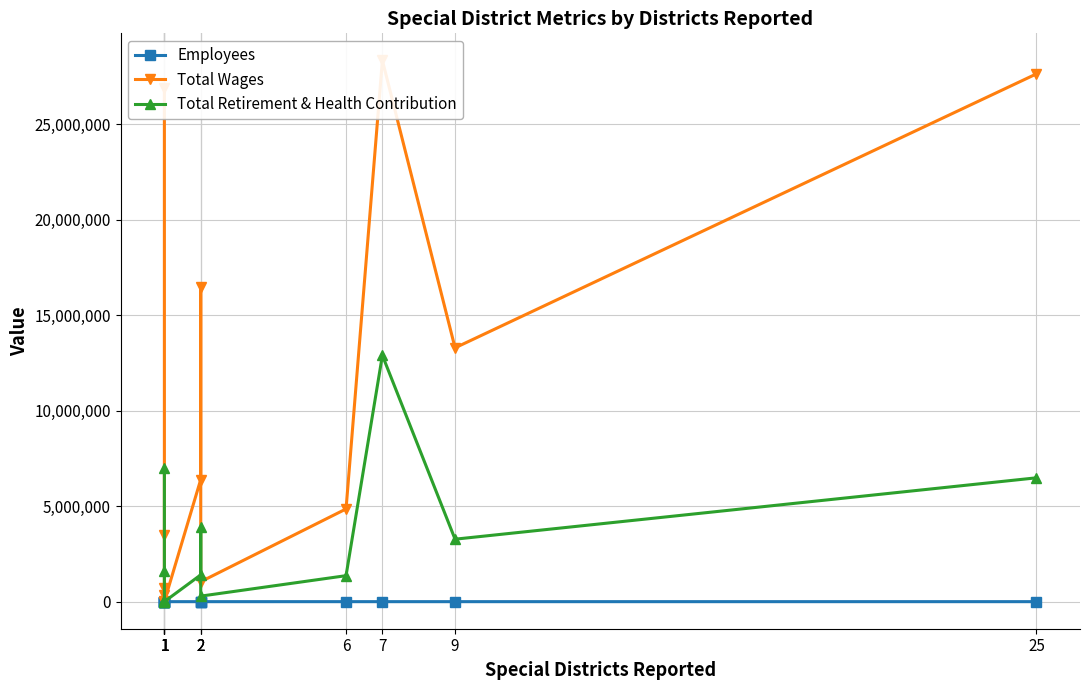

Reading left to right, list all the values displayed in this chart.

Employees: 1=290.0	1=56.0	1=12.0	1=68.0	1=3.0	1=10.0	2=81.0	2=215.0	2=32.0	6=391.0	7=264.0	9=160.0	25=574.0
Total Wages: 1=26913763.0	1=3507266.0	1=334055.0	1=712224.0	1=0.0	1=10600.0	2=6392561.0	2=16488804.0	2=1043322.0	6=4854470.0	7=28339916.0	9=13290052.0	25=27632264.0
Total Retirement & Health Contribution: 1=6982862.0	1=1630109.0	1=32248.0	1=97750.0	1=0.0	1=0.0	2=1402363.0	2=3895369.0	2=289732.0	6=1361090.0	7=12895546.0	9=3271263.2	25=6484227.0